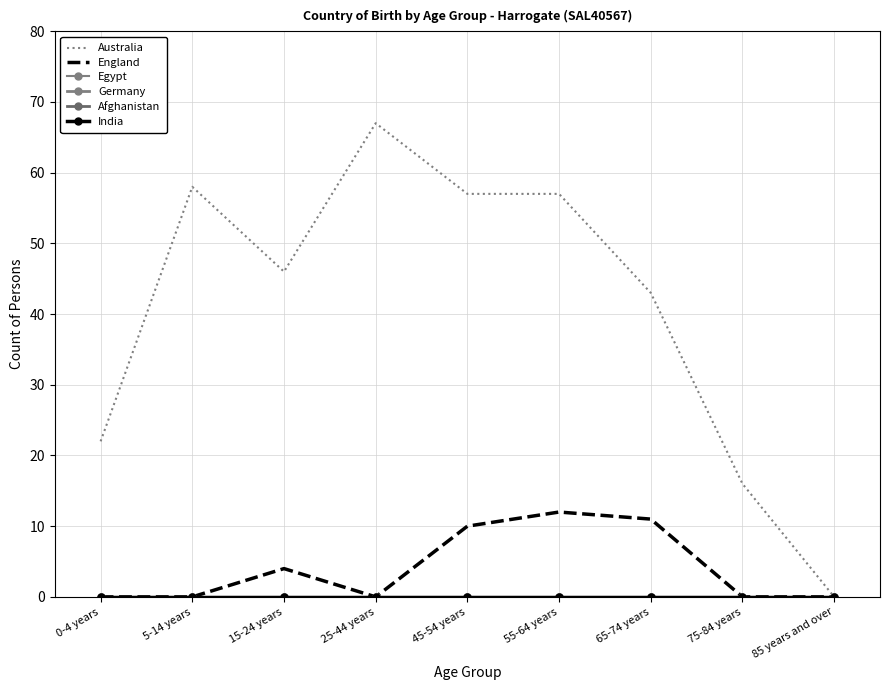

Between 15-24 years and 75-84 years, which series saw the biggest shift?

Australia